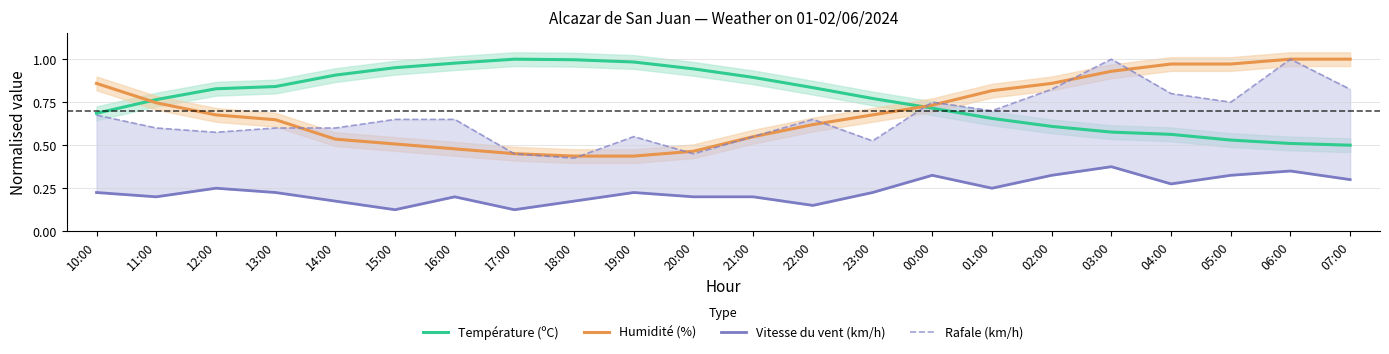

Is the value of Vitesse du vent (km/h) at 03:00 greater than the value of Température (ºC) at 05:00?

No